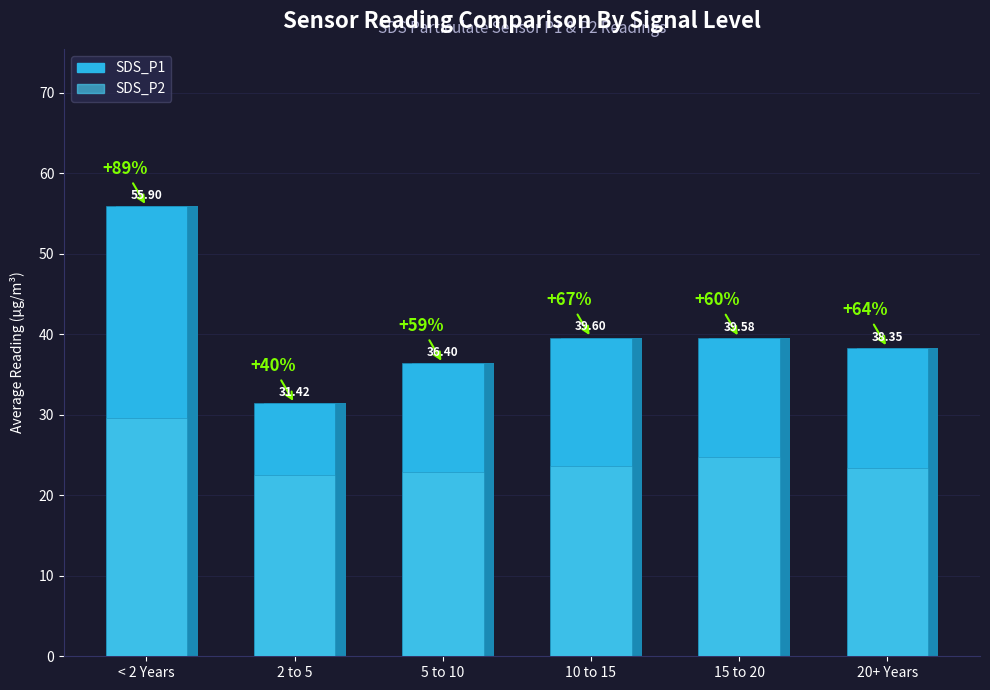

Is the value of SDS_P1 at 5 to 10 greater than the value of SDS_P2 at 10 to 15?

Yes